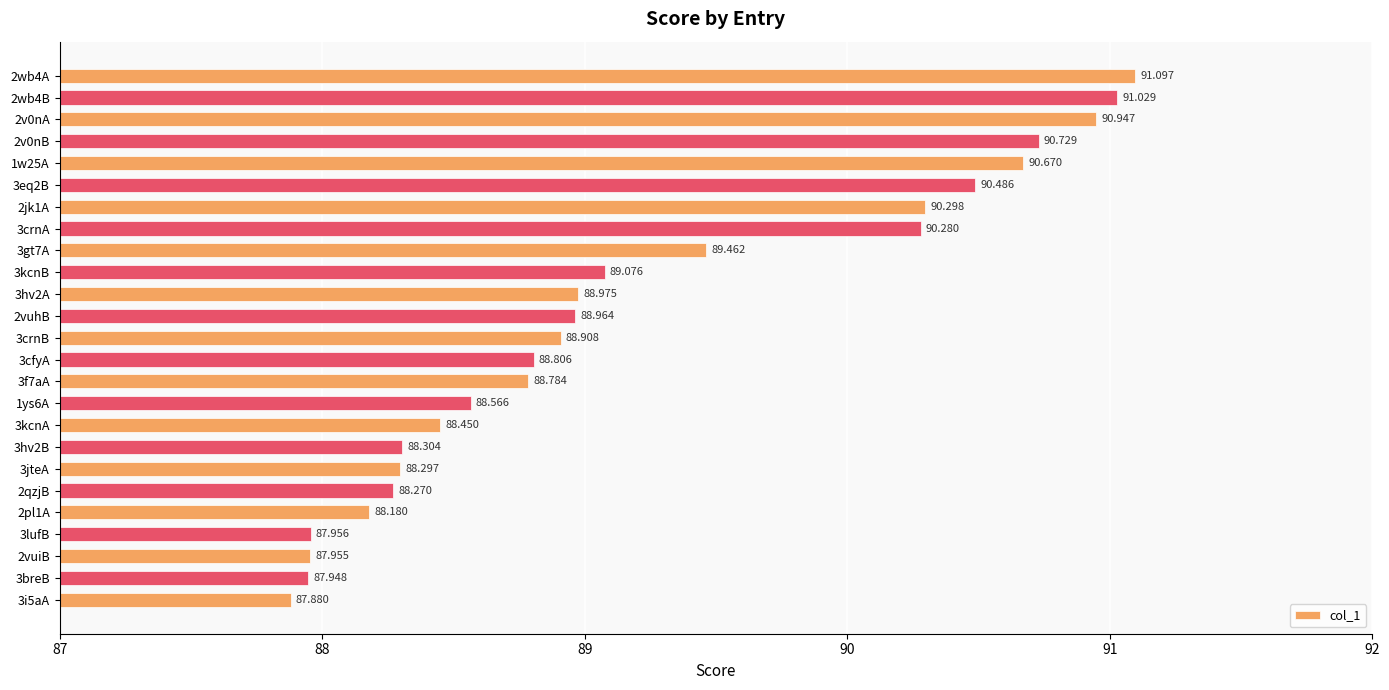

Are the bars grouped side by side (vs. stacked)?

No